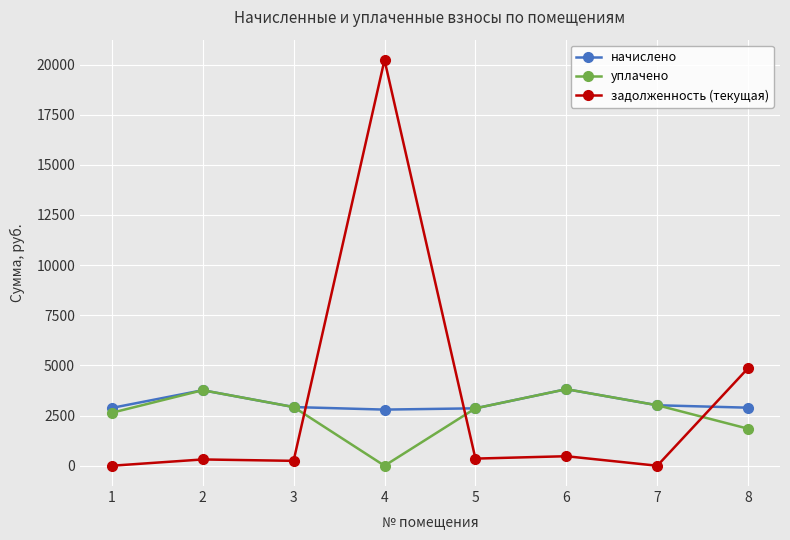

How many lines are shown in the chart?

3